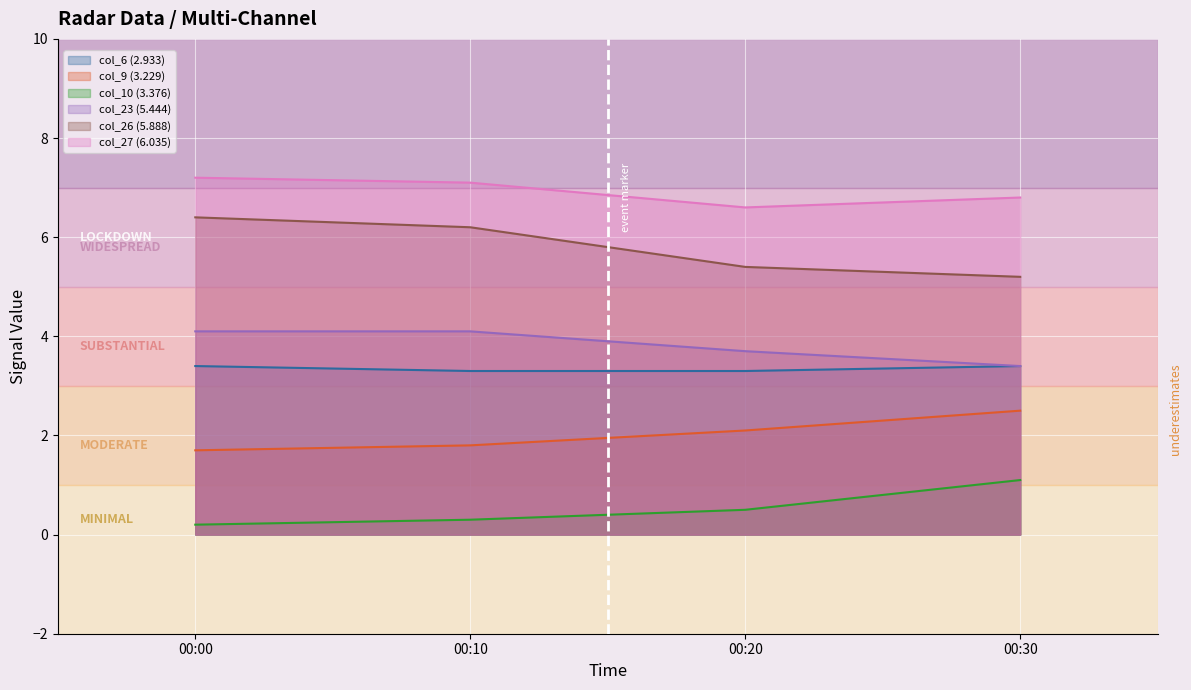

Which label corresponds to the smallest value in the chart?

00:00